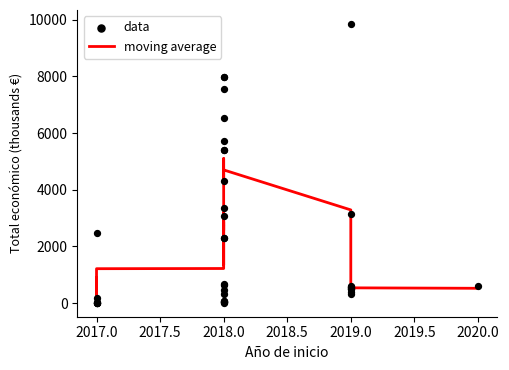

Which series has the largest Y range (max minus min)?

data